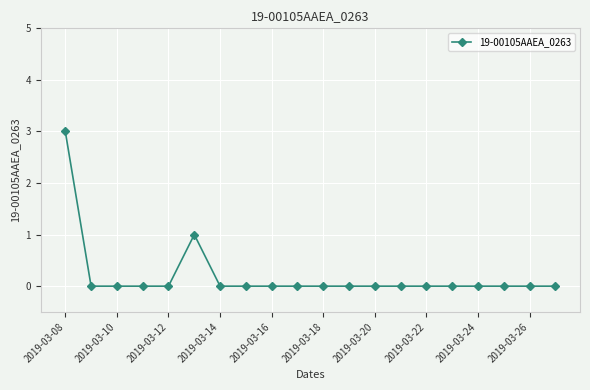

Reading right to left, what are all the values shown in this chart?

0	0	0	0	0	0	0	0	0	0	0	0	0	0	1	0	0	0	0	3